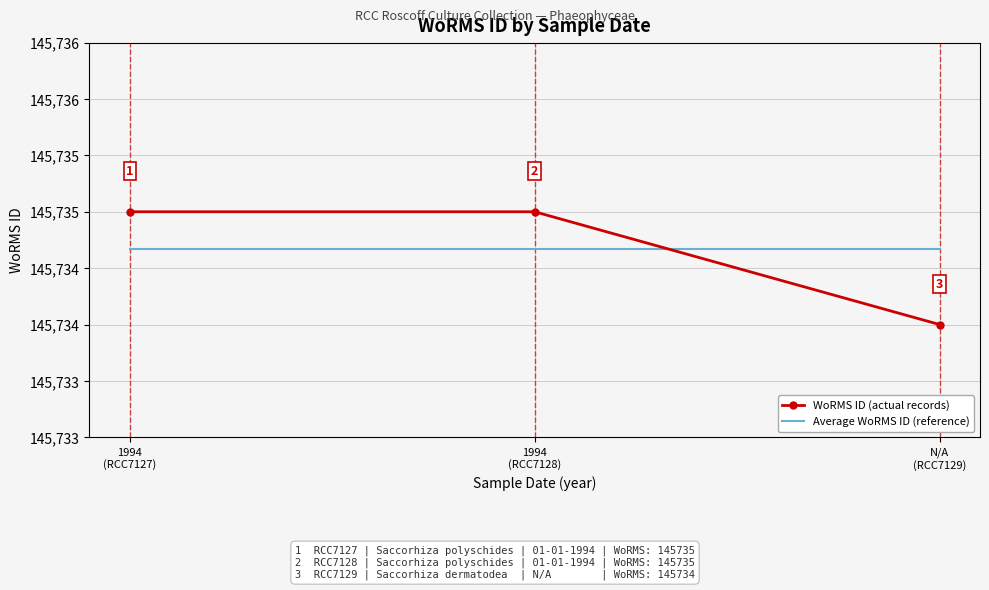

Which series has the largest range (max minus min)?

WoRMS ID (actual records)